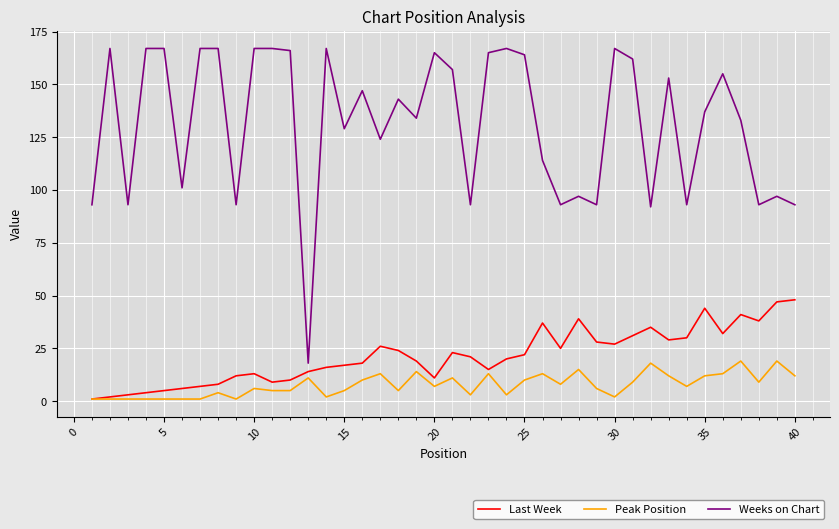

True or false: Weeks on Chart and Last Week intersect in this chart.

False